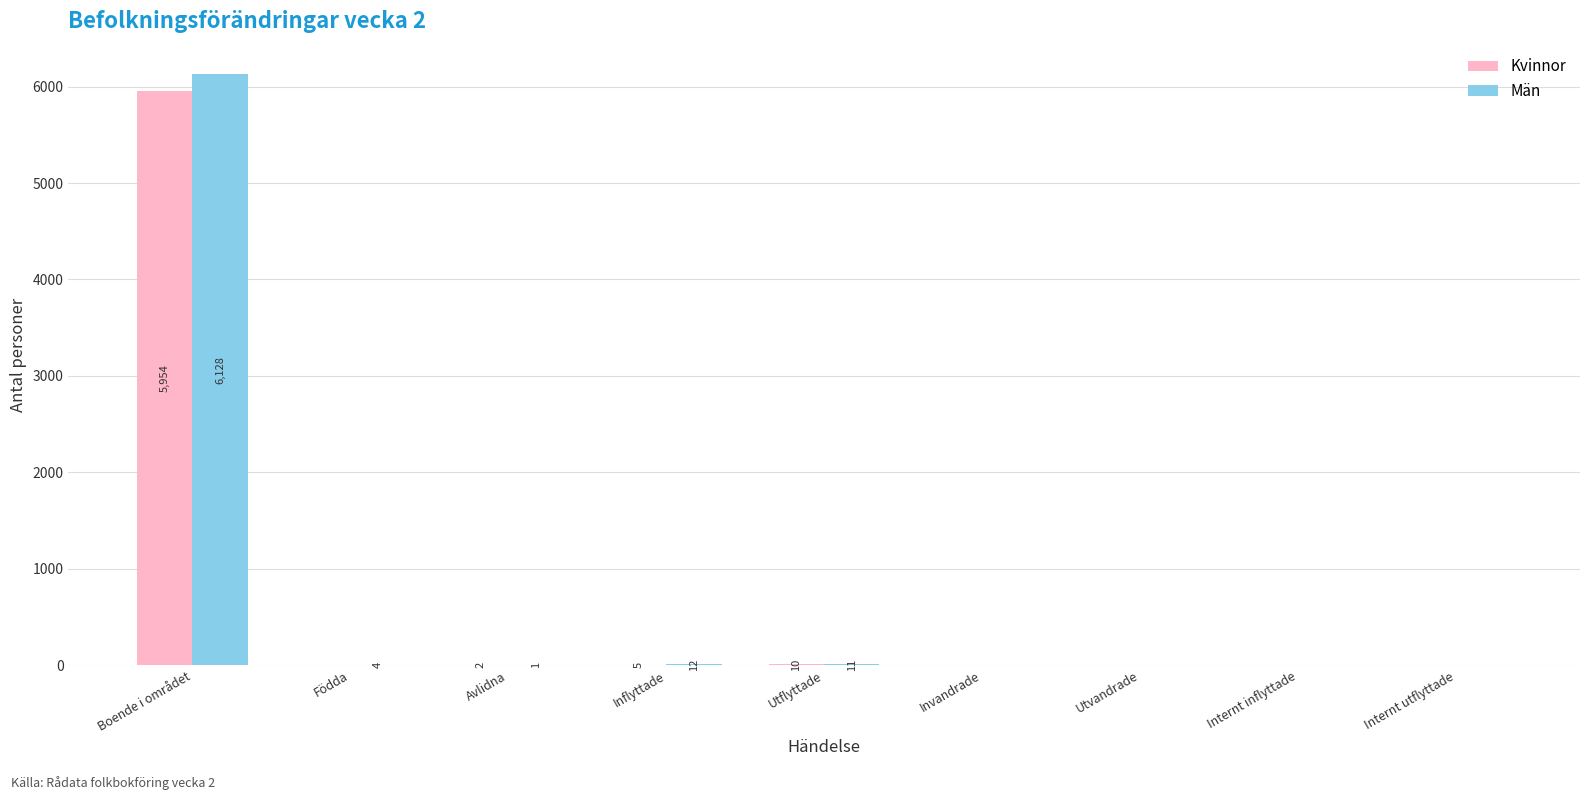

Count the number of data series in this chart.

2